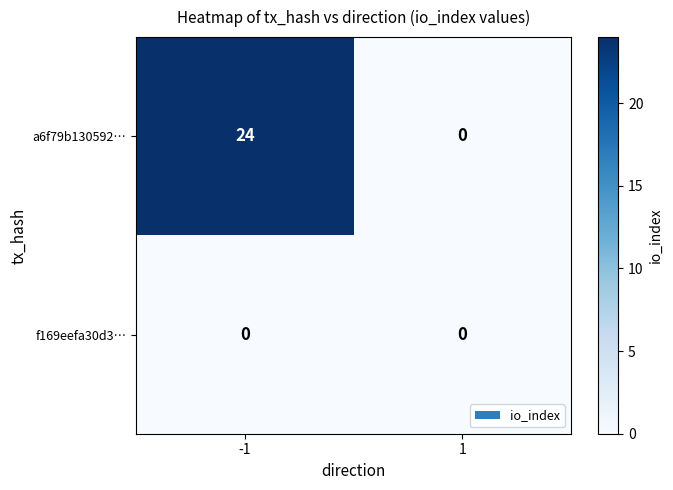

List the series in order of their overall mean, highest first.

a6f79b130592…, f169eefa30d3…